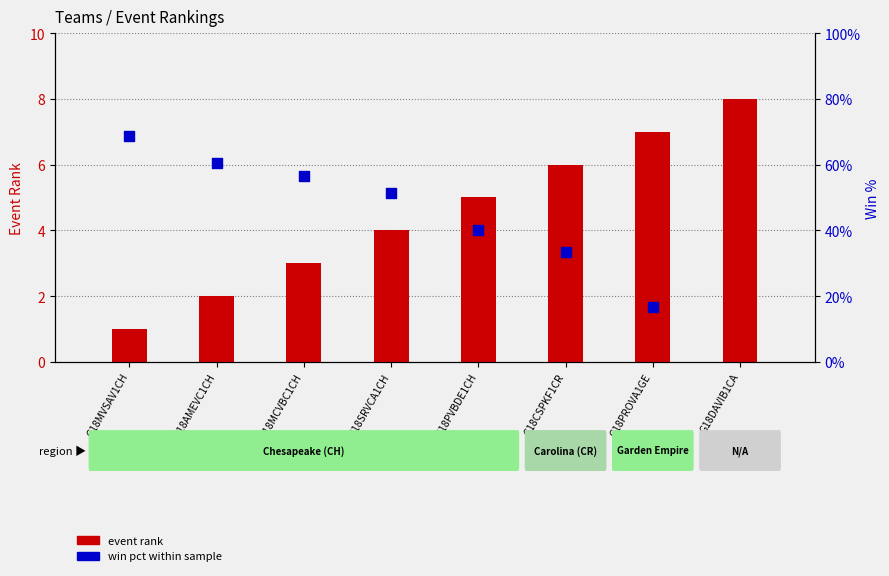

Which series has the largest total across all categories?

event rank